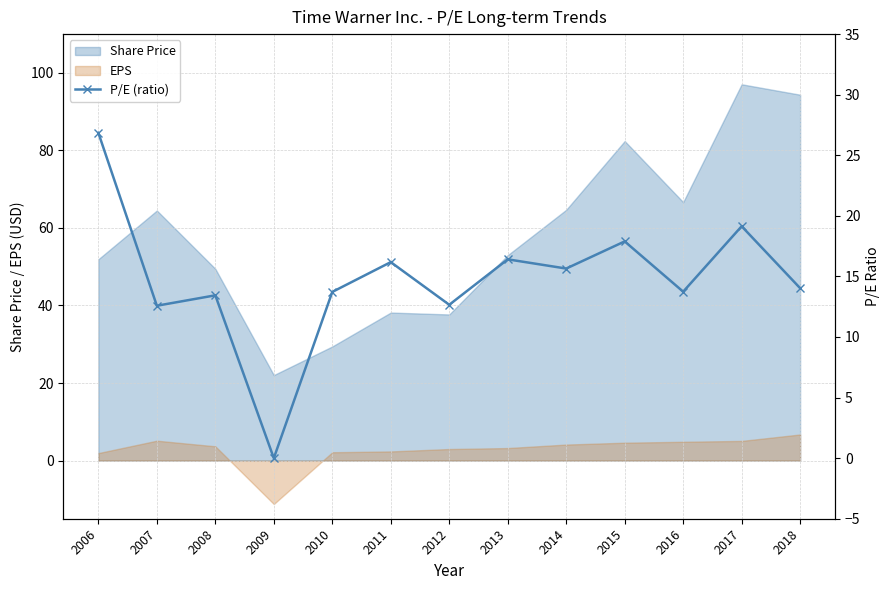

How many lines are shown in the chart?

1